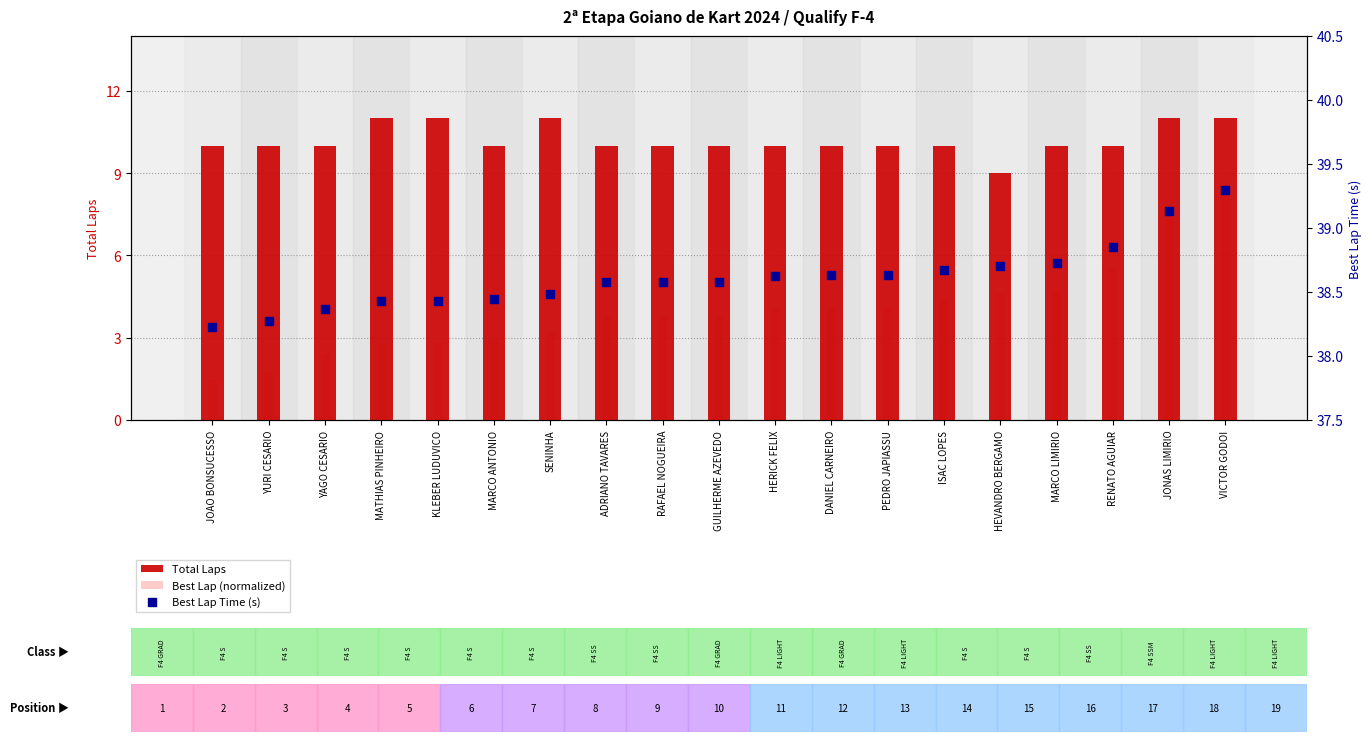

What are all the series names shown in the legend?

Total Laps, Best Lap (normalized), Best Lap Time (s)